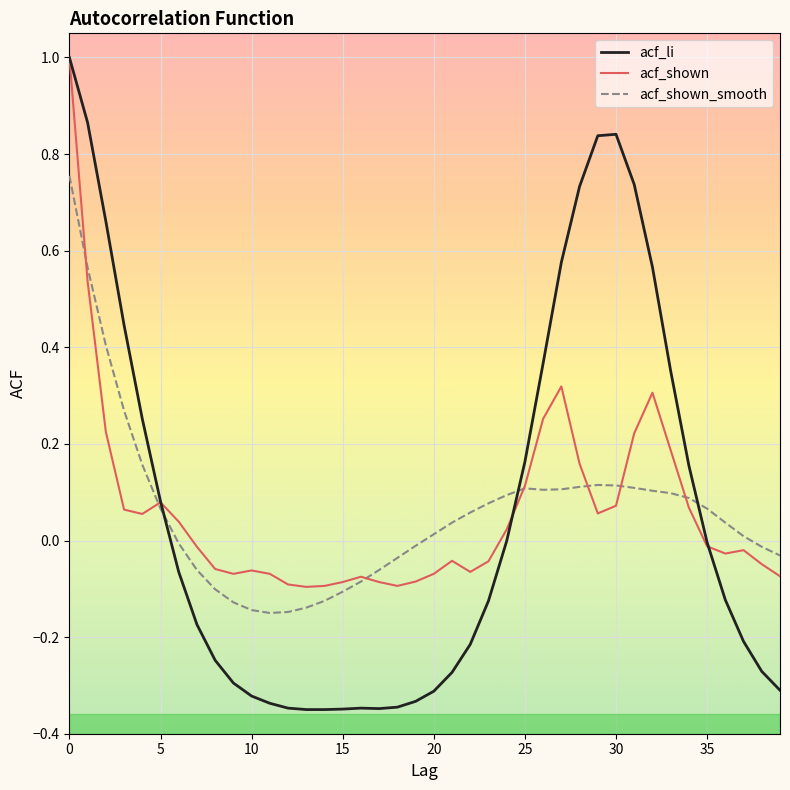

What is the greatest value displayed?

1.0